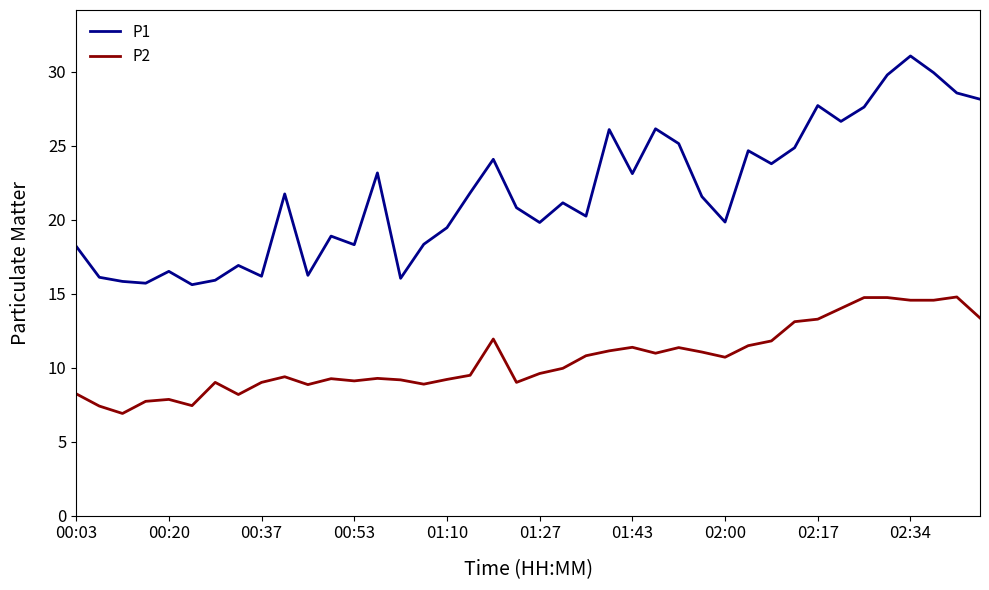

Which series has the largest total across all categories?

P1